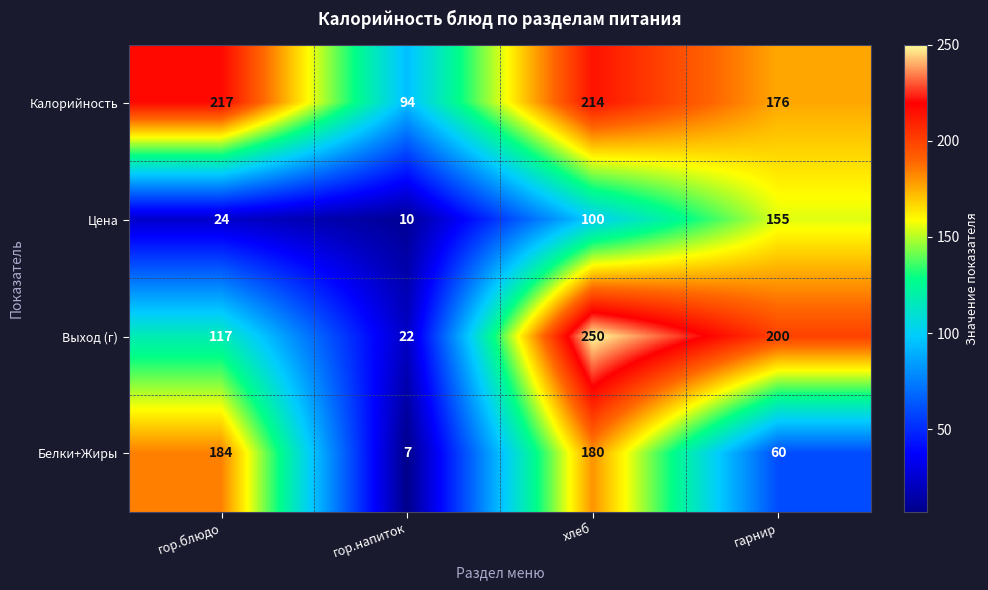

What is the sum of all Выход (г) values?

589